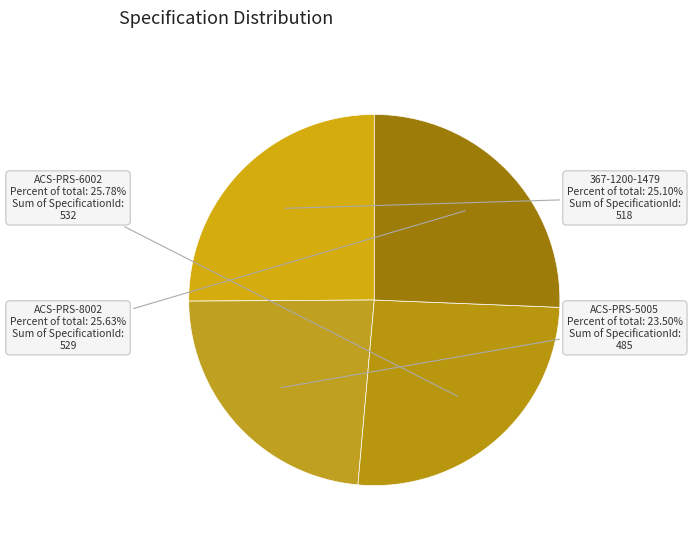

How many slices are in this pie chart?

4